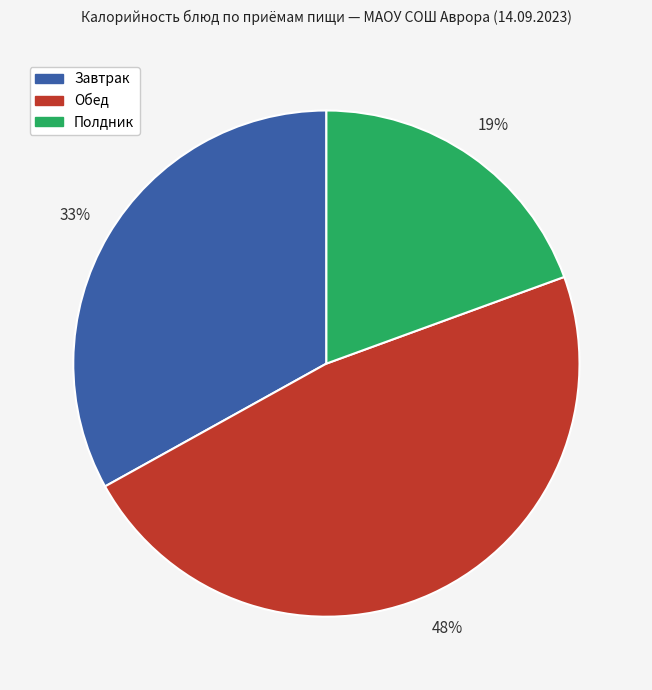

To the nearest percent, what is the average slice percentage?

33%